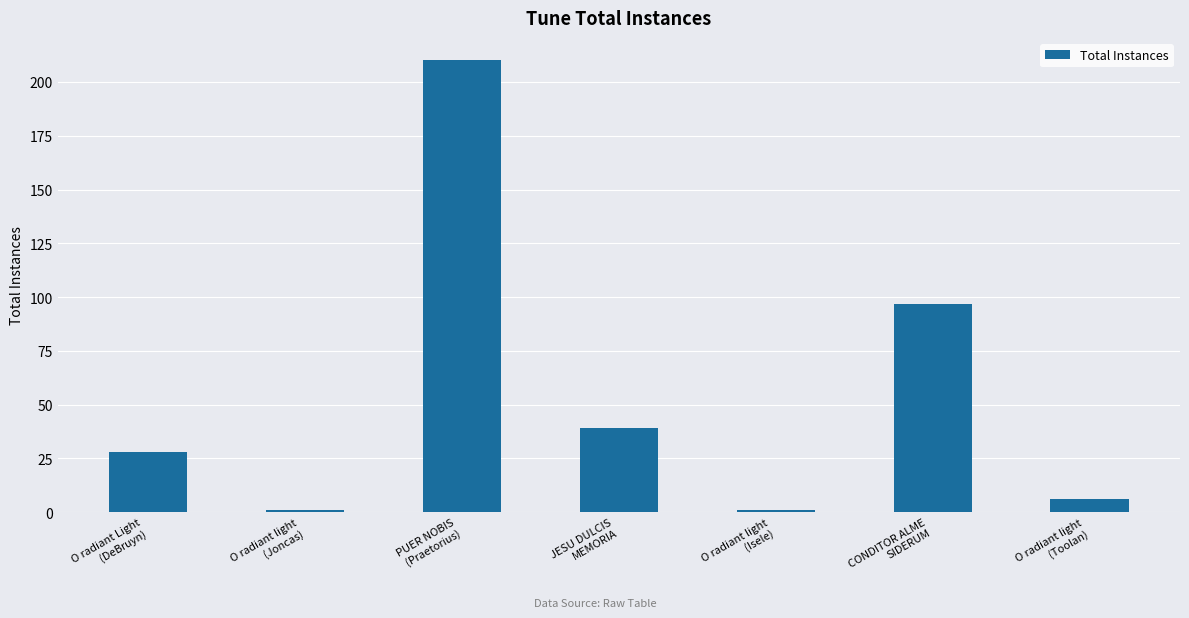

Reading left to right, what are all the values shown in this chart?

28	1	210	39	1	97	6